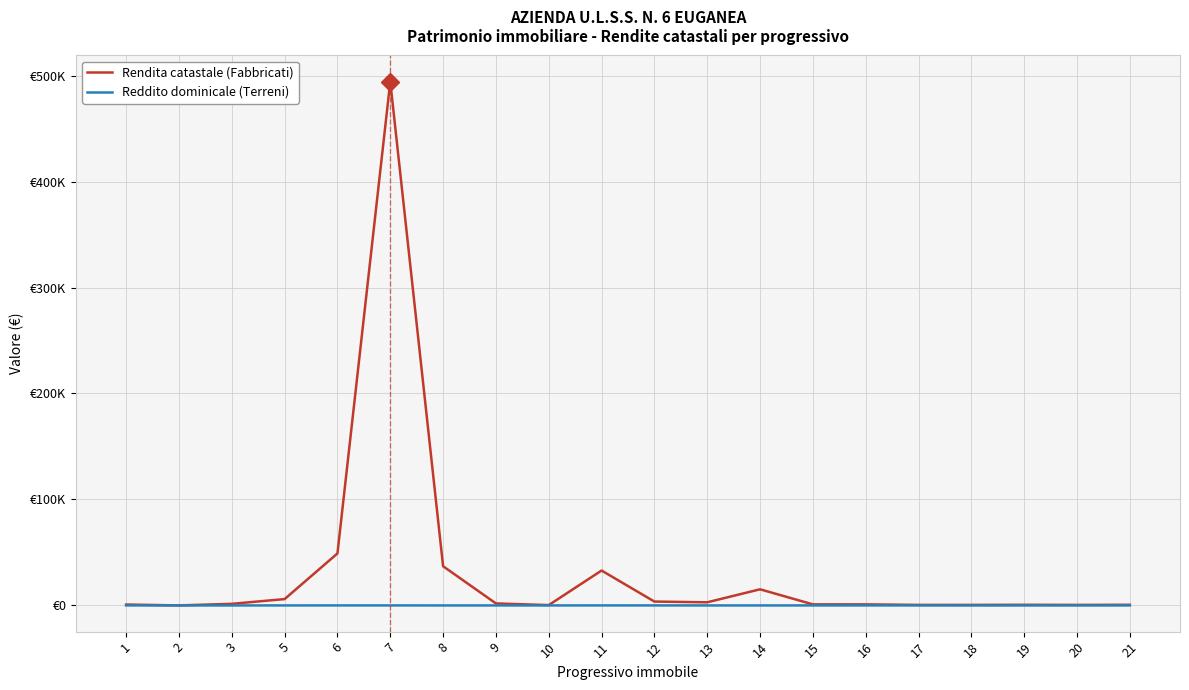

What are all the series names shown in the legend?

Rendita catastale (Fabbricati), Reddito dominicale (Terreni)